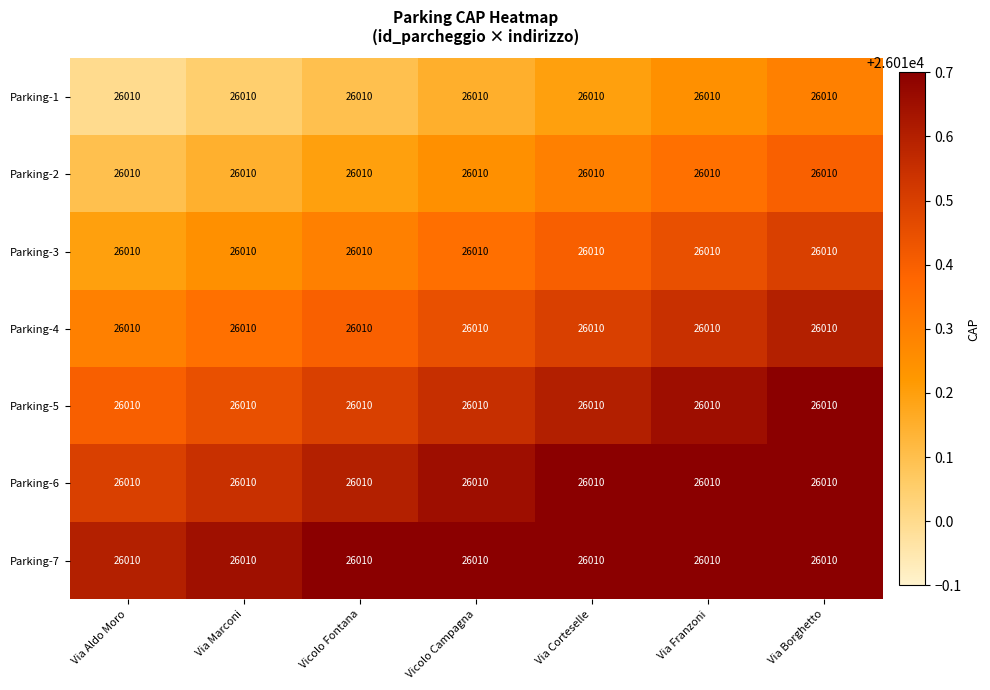

How many Parking-2 values are between 26010 and 26011?

7